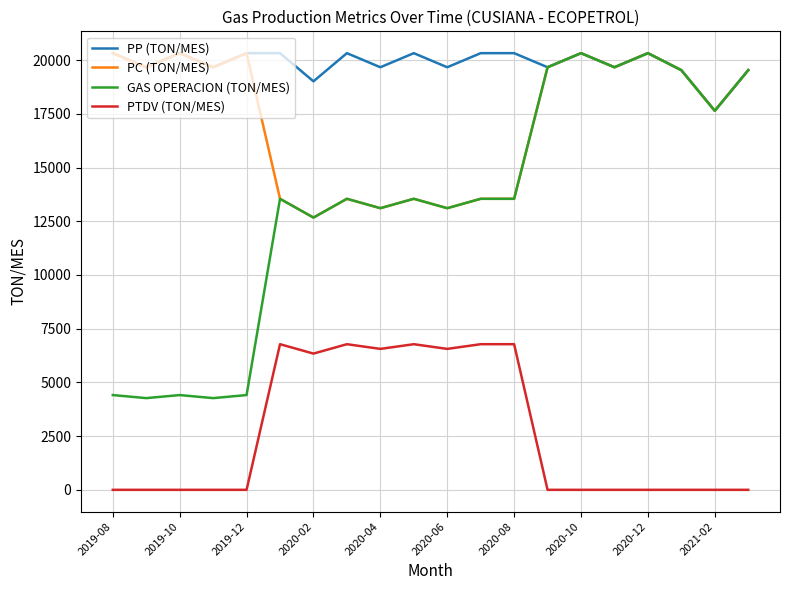

Which series has the largest total across all categories?

PP (TON/MES)